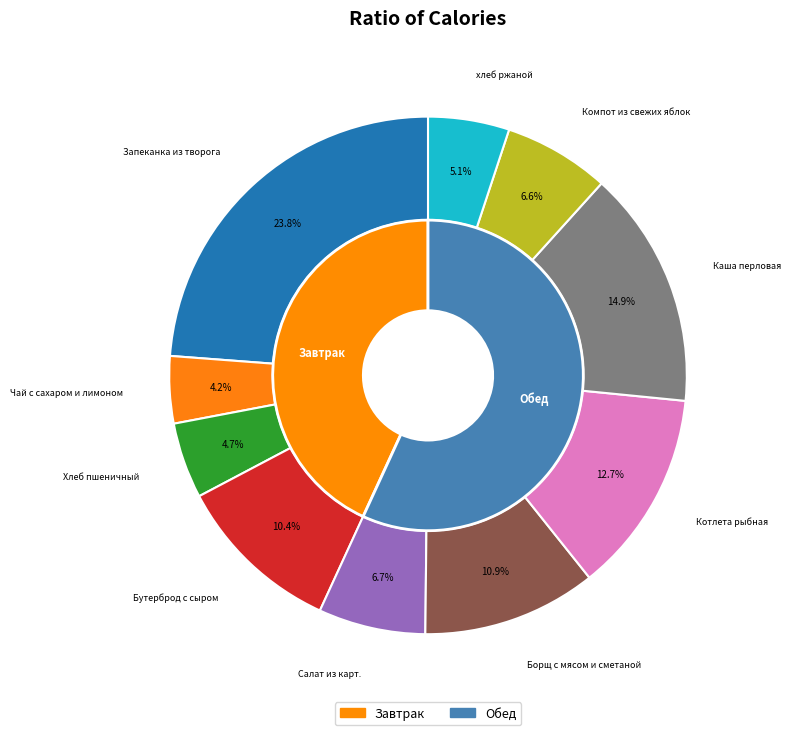

Is there a majority slice in this chart?

No